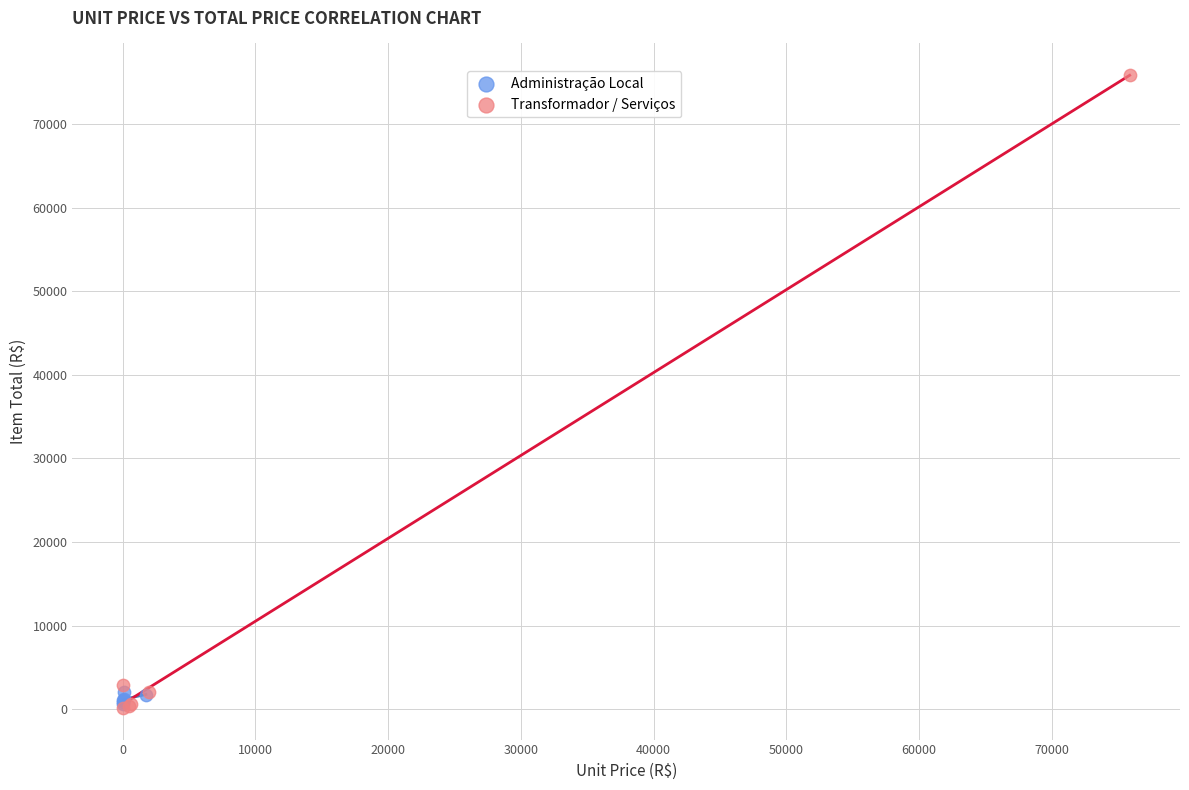

Which series has the widest spread of Y values?

Transformador / Serviços